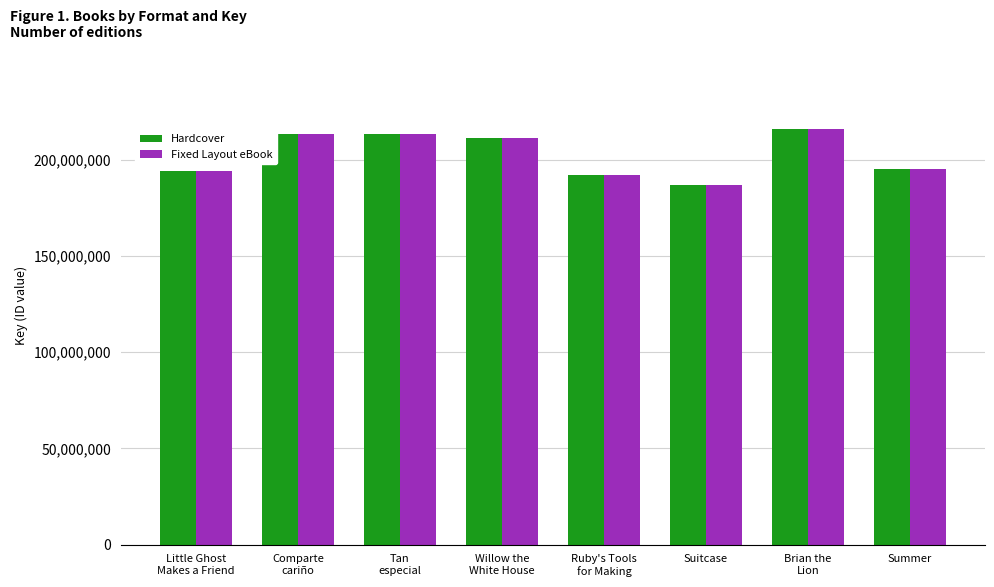

The value of Hardcover at Little Ghost
Makes a Friend is 283716286. True or false?

False